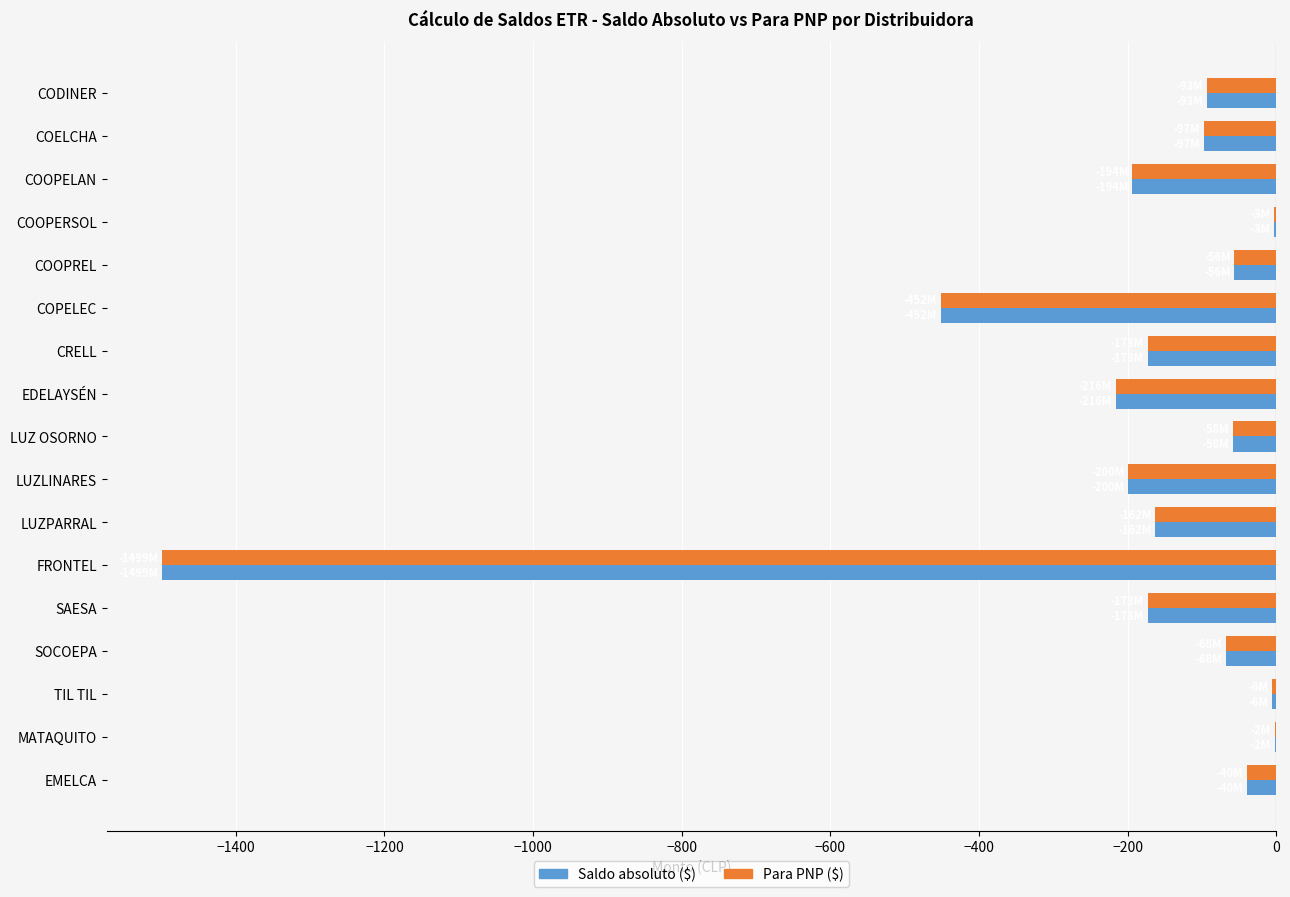

Where is Saldo absoluto ($) nearest to the value -750?

COPELEC